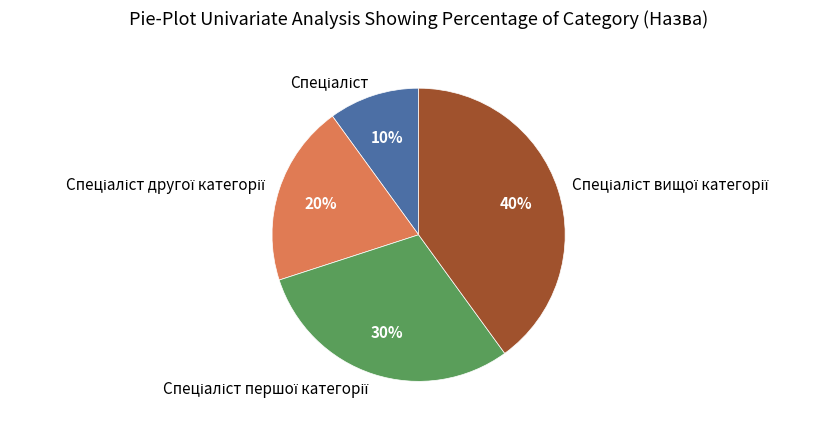

To the nearest percent, what is the difference between the largest and smallest slice percentages?

30%